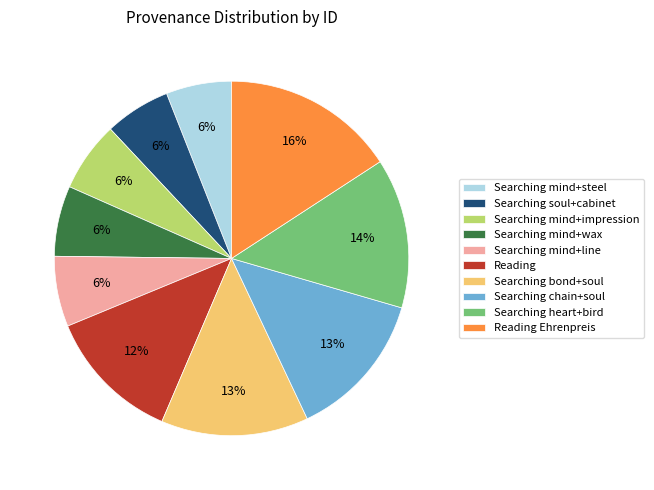

To the nearest percent, what is the difference between the Reading and Searching mind+steel slice percentages?

6%